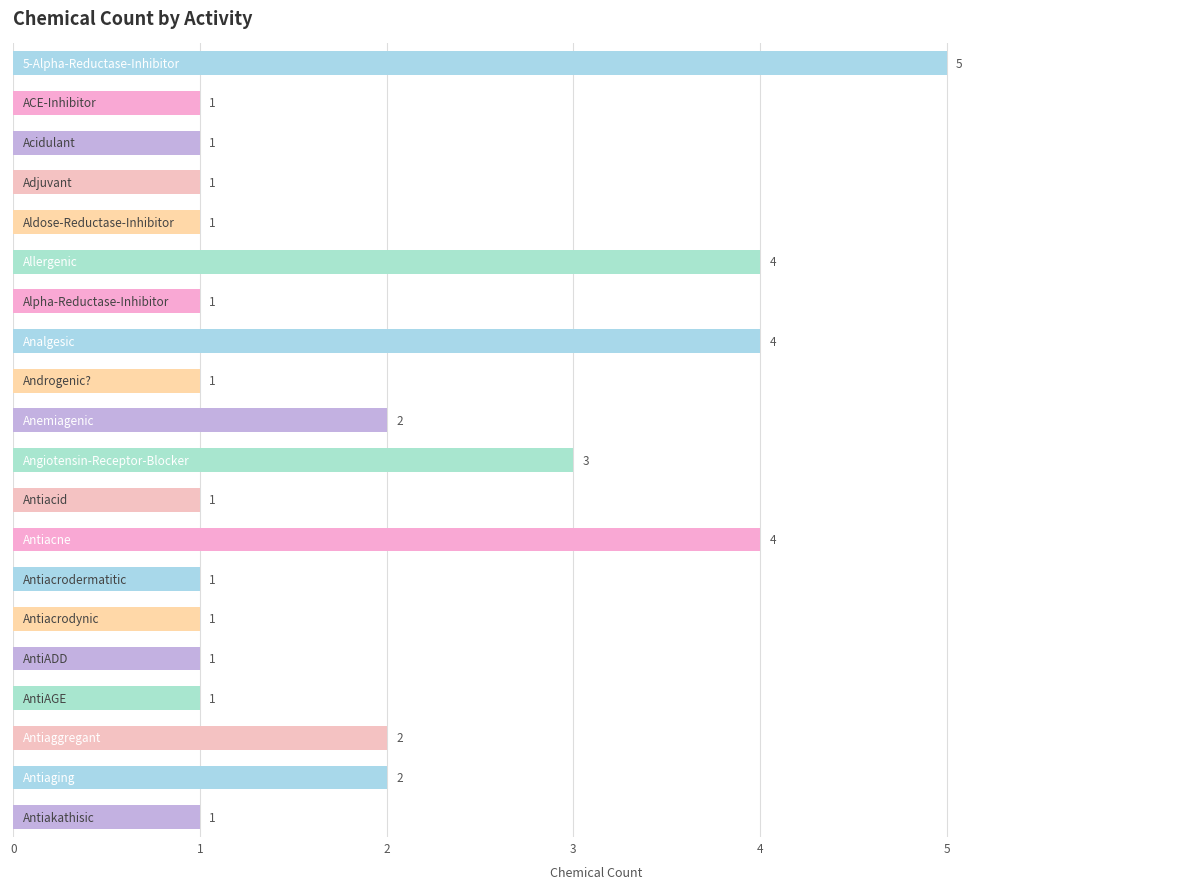

What is the value of the 15th bar from the top?

1